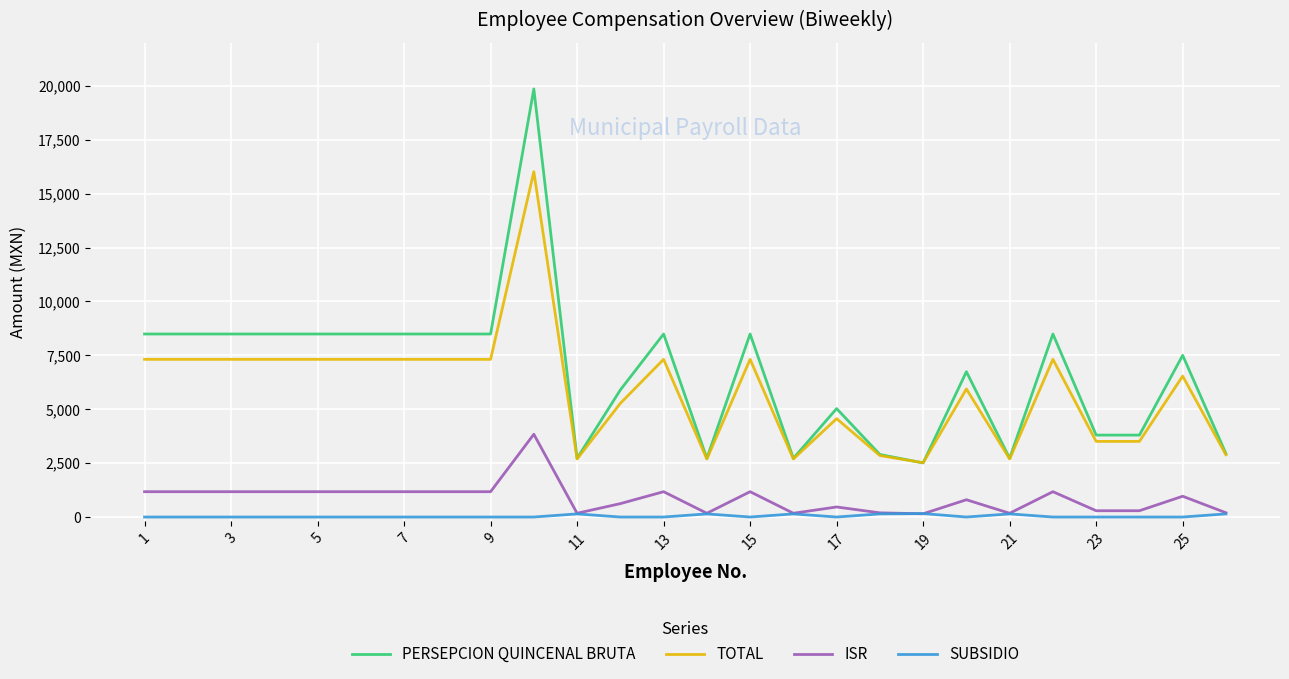

True or false: PERSEPCION QUINCENAL BRUTA and ISR intersect in this chart.

False